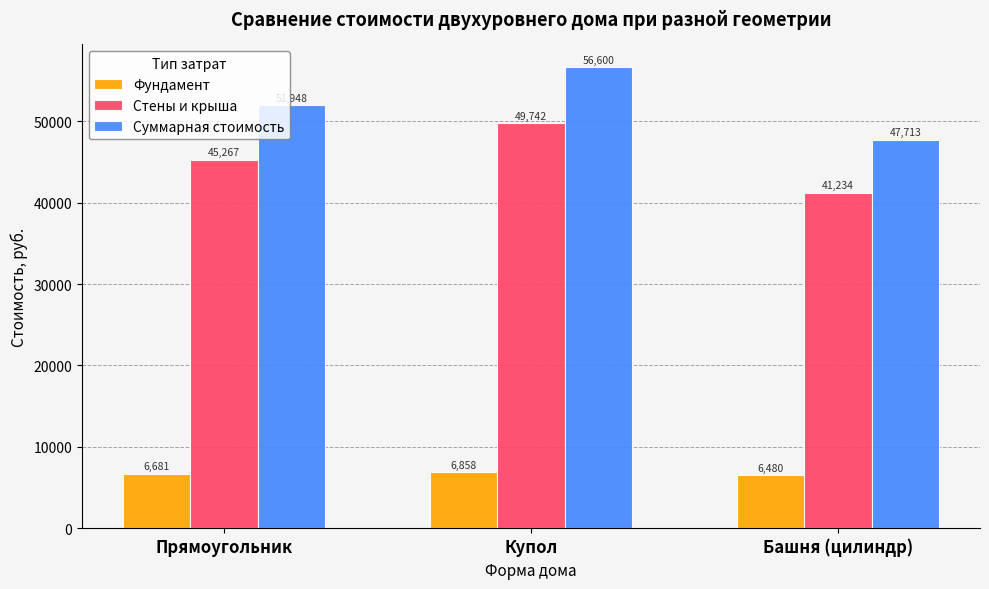

Which series has the widest spread of values?

Суммарная стоимость